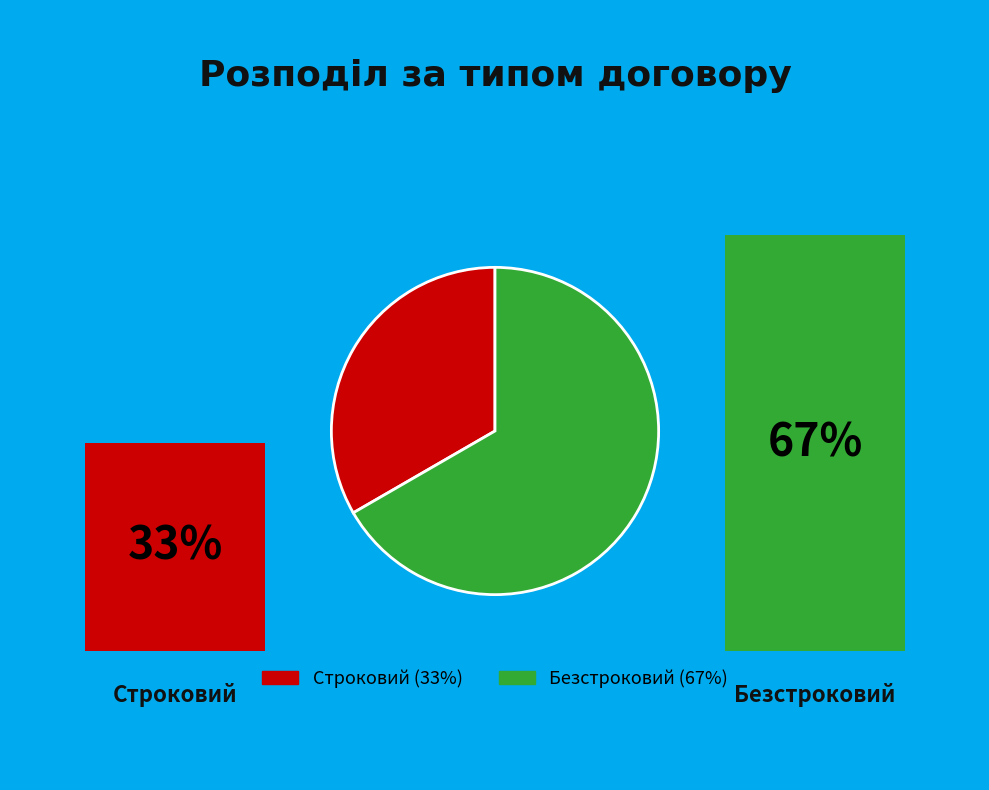

Is it true that Безстроковий is 67% of the pie?

True